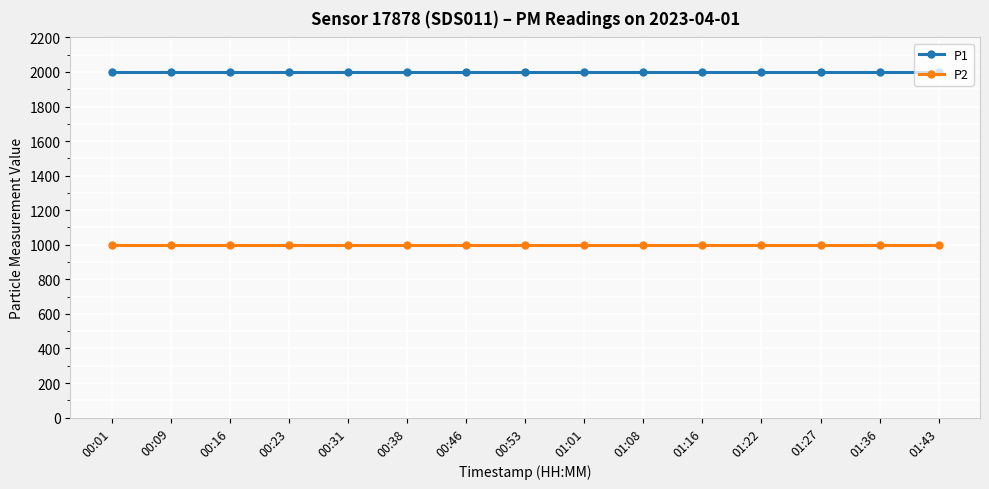

What is the spread (max minus min) of values at 00:16?

1000.0